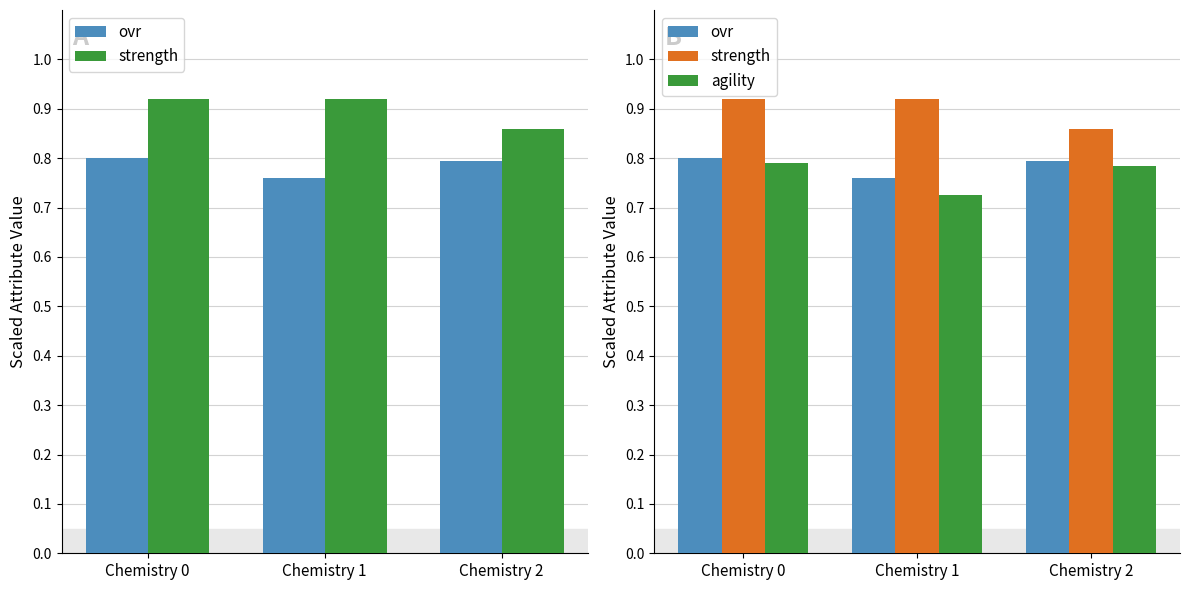

What is the difference between the maximum and minimum values in the strength series?

0.1